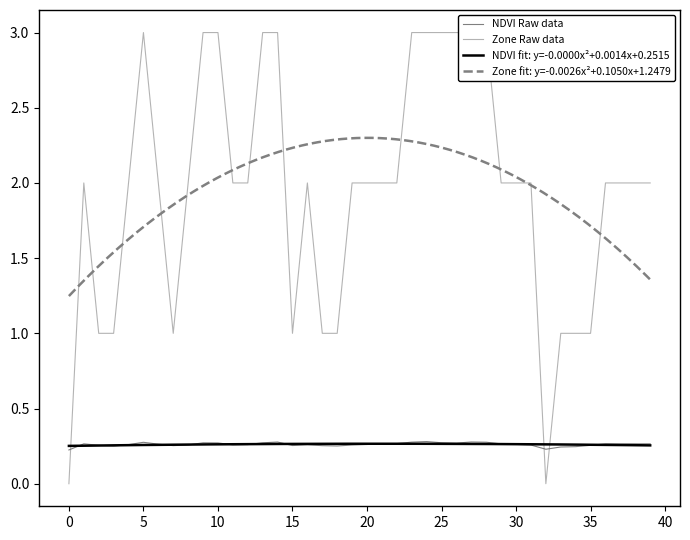

What is the difference between the highest and lowest values at 19?

1.7